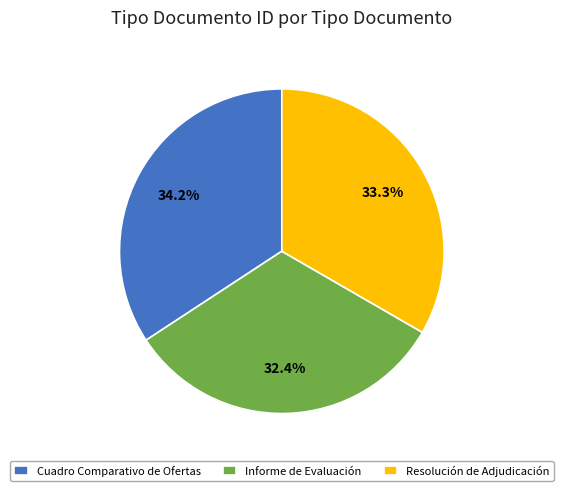

To the nearest percent, what is the combined percentage of Resolución de Adjudicación and Informe de Evaluación?

66%